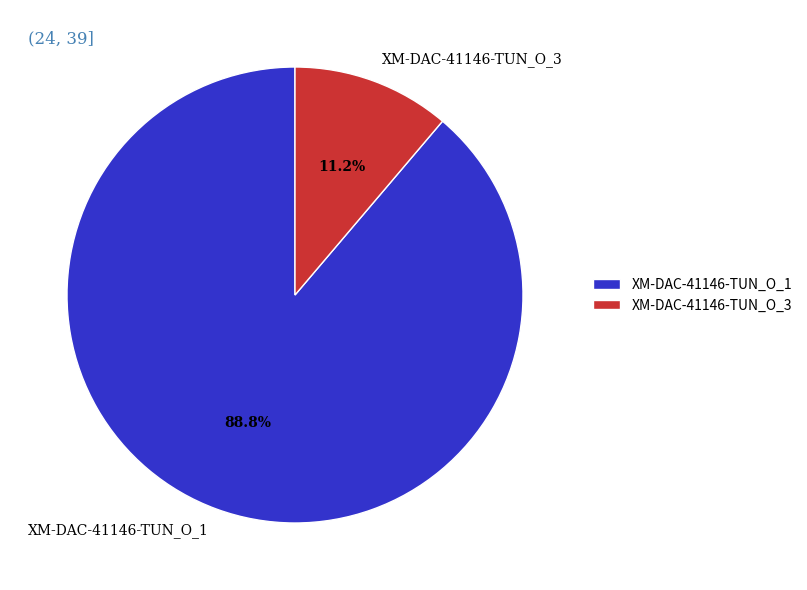

To the nearest percent, what is the average slice percentage?

50%